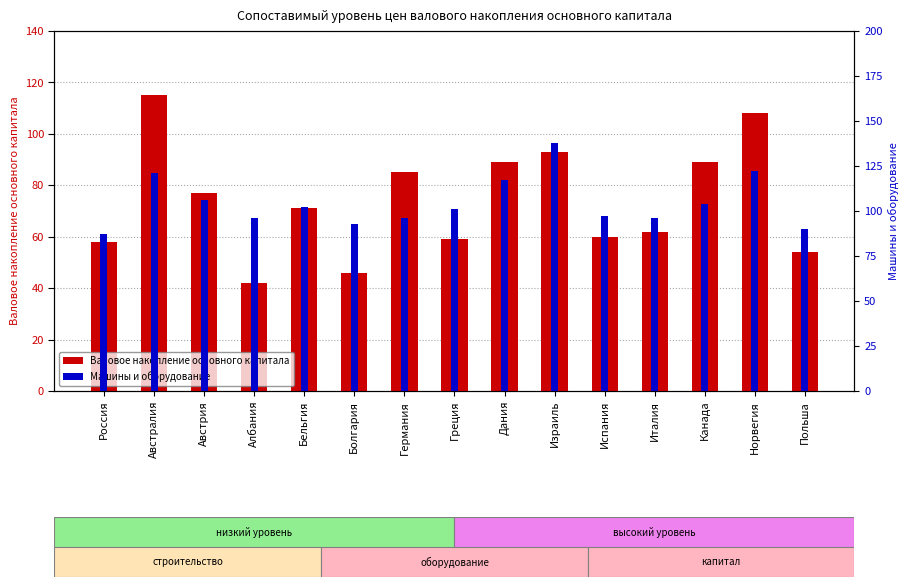

What is the lowest value of the Валовое накопление основного капитала series?

42